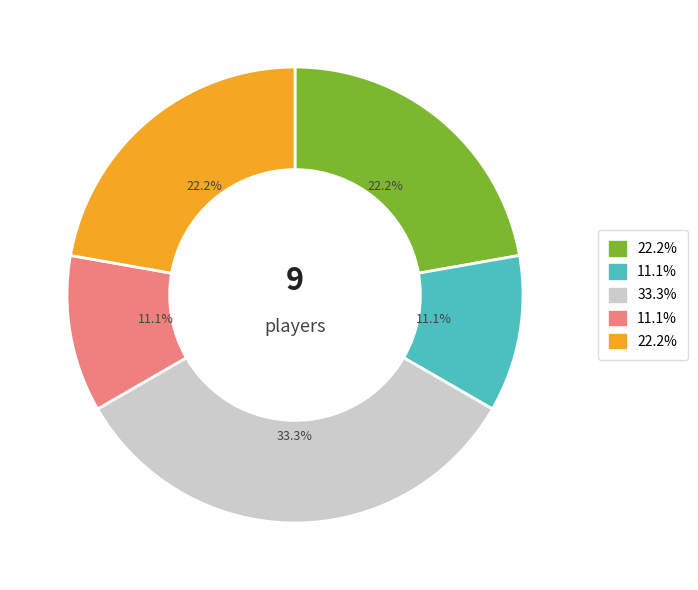

Is there a majority slice in this chart?

No